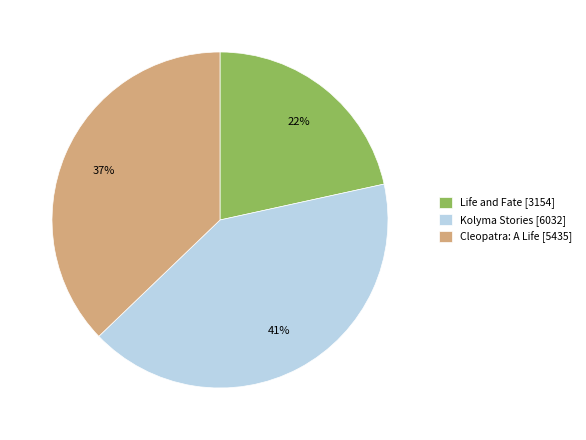

To the nearest percent, what portion does Cleopatra: A Life represent?

37%